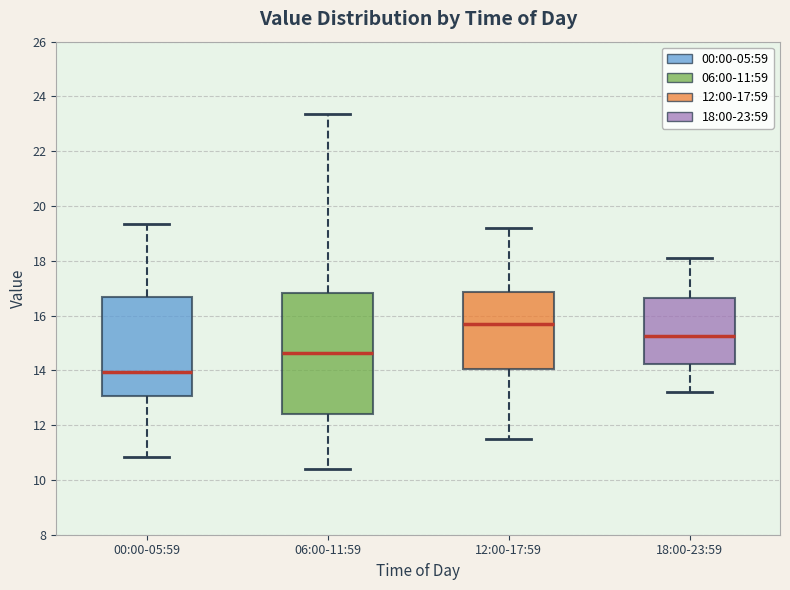

Comparing the boxes themselves (not the whiskers), which one is the tallest?

06:00-11:59